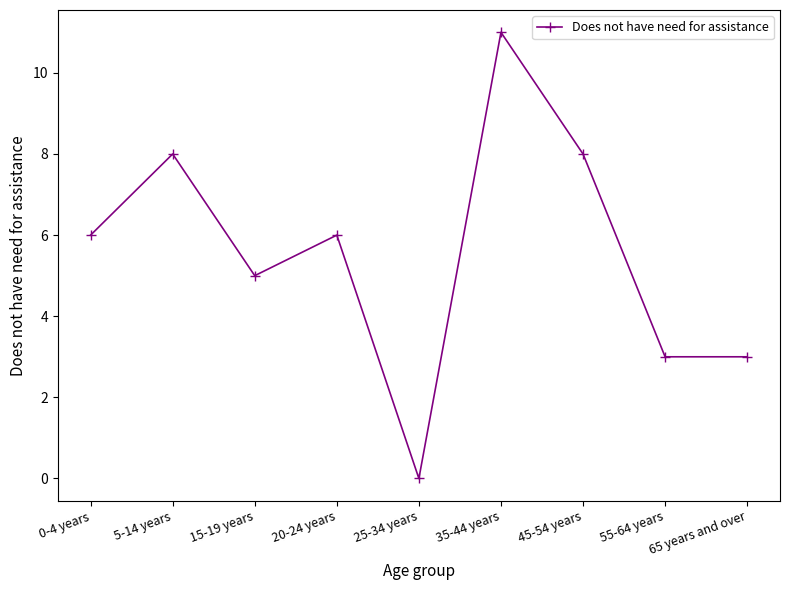

The value at 65 years and over is 2. True or false?

False